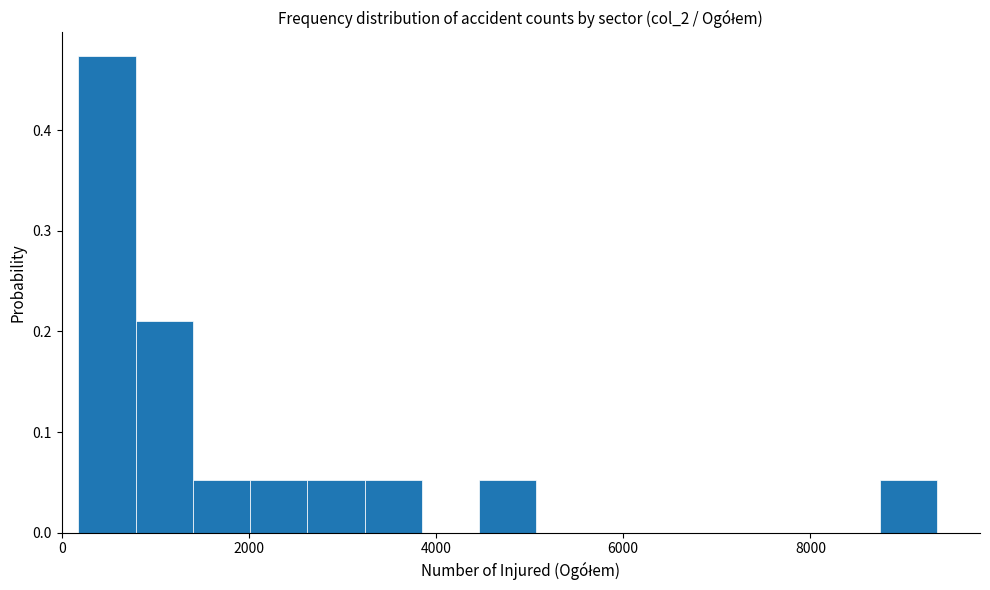

Read against the x-axis, roughly where is the centre of the tallest bar?

400